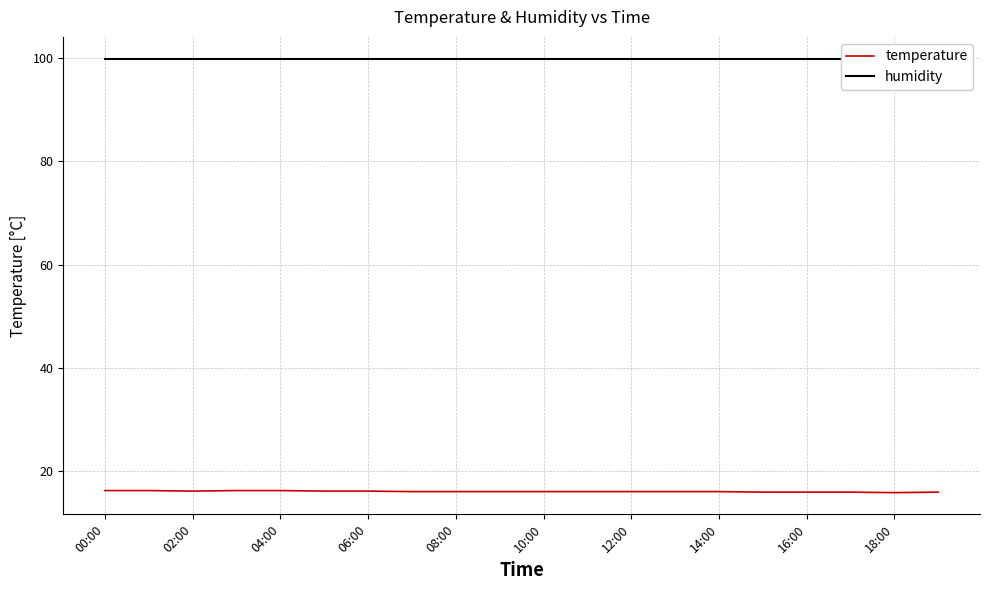

Which series has the largest range (max minus min)?

temperature